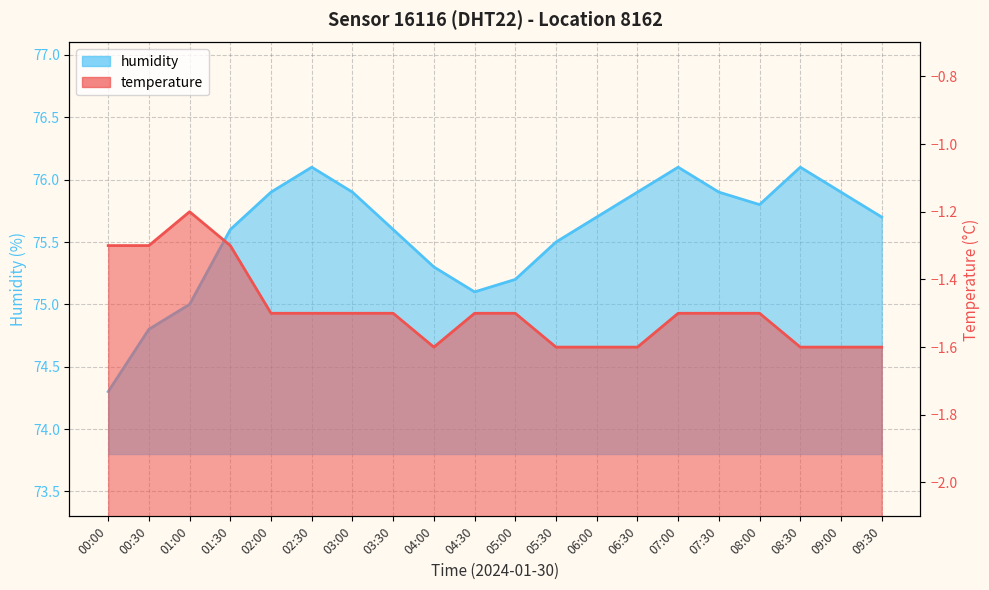

At which label does humidity reach its minimum?

00:00